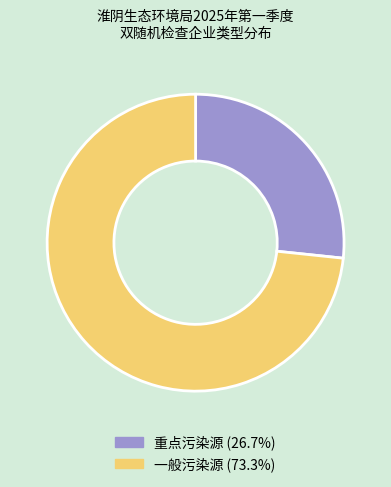

Which slice is the largest?

一般污染源